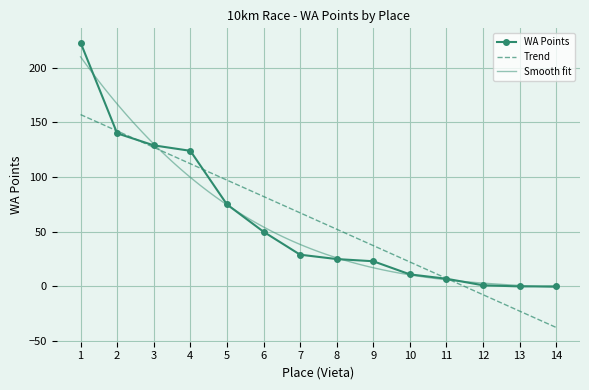

Between 14 and 8, which is larger?

8